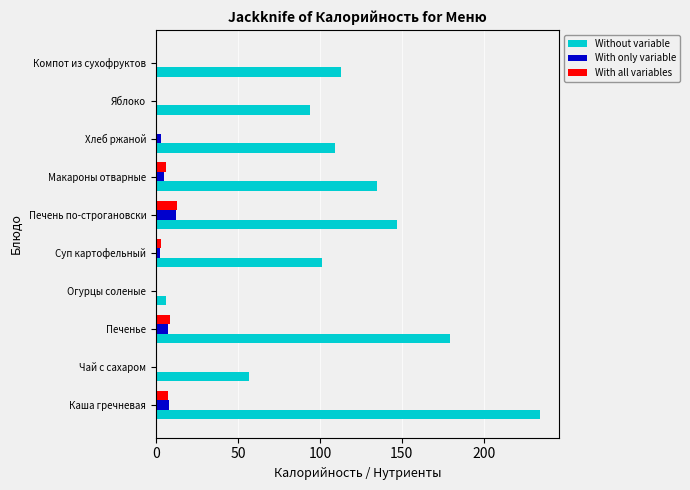

Which series changed the most between Огурцы соленые and Суп картофельный?

Without variable